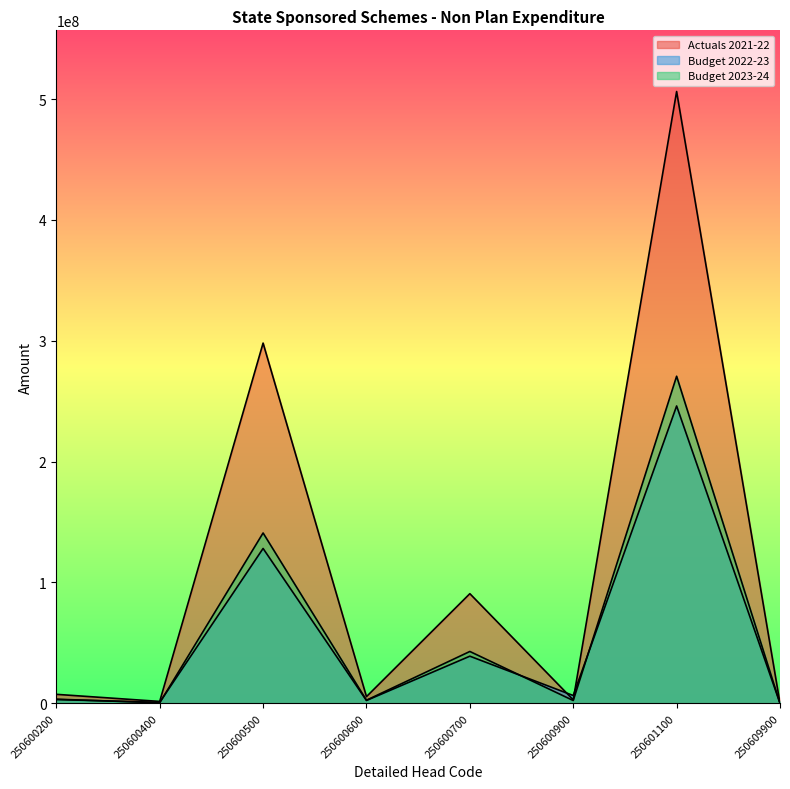

At which category is the sum across all series the highest?

250601100